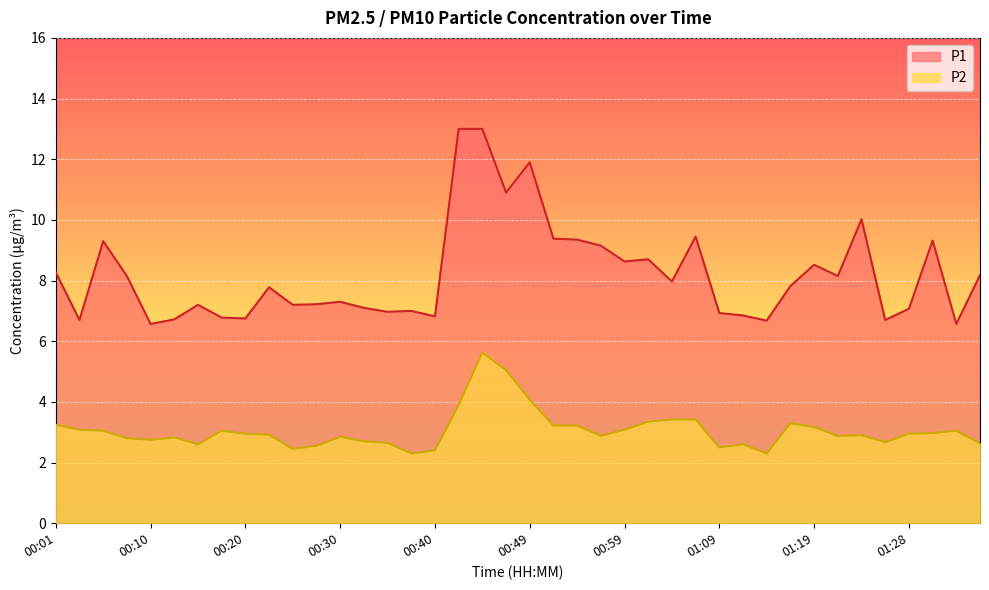

What is the difference between the highest and lowest values at 00:27?

4.7